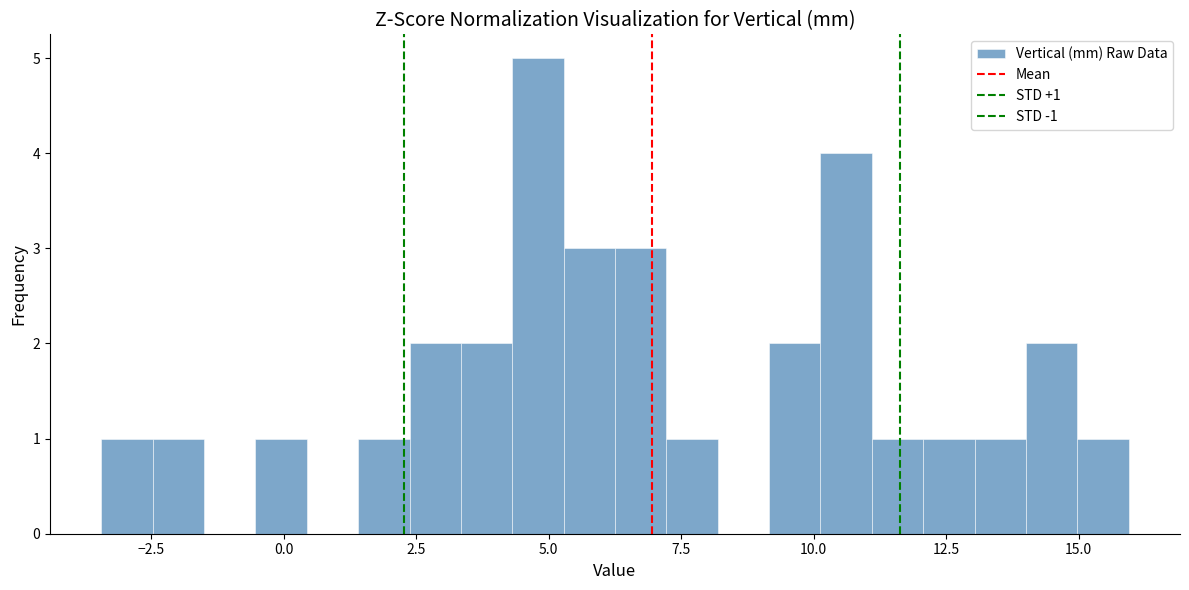

Around what value on the x-axis is the tallest bar? Give the approximate position of its centre, as read against the axis.

5.0